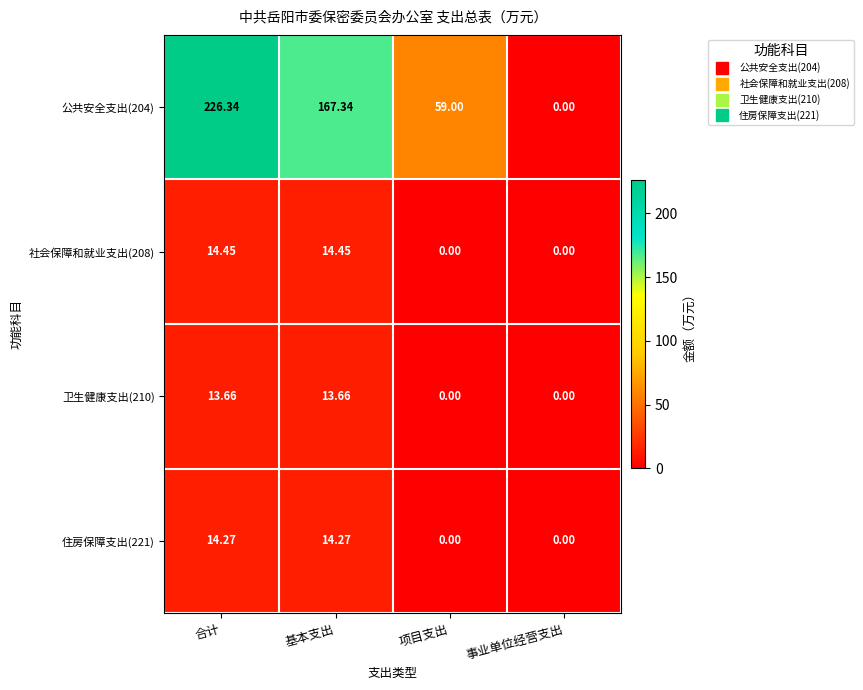

How many values in the 卫生健康支出(210) series are below 13?

2